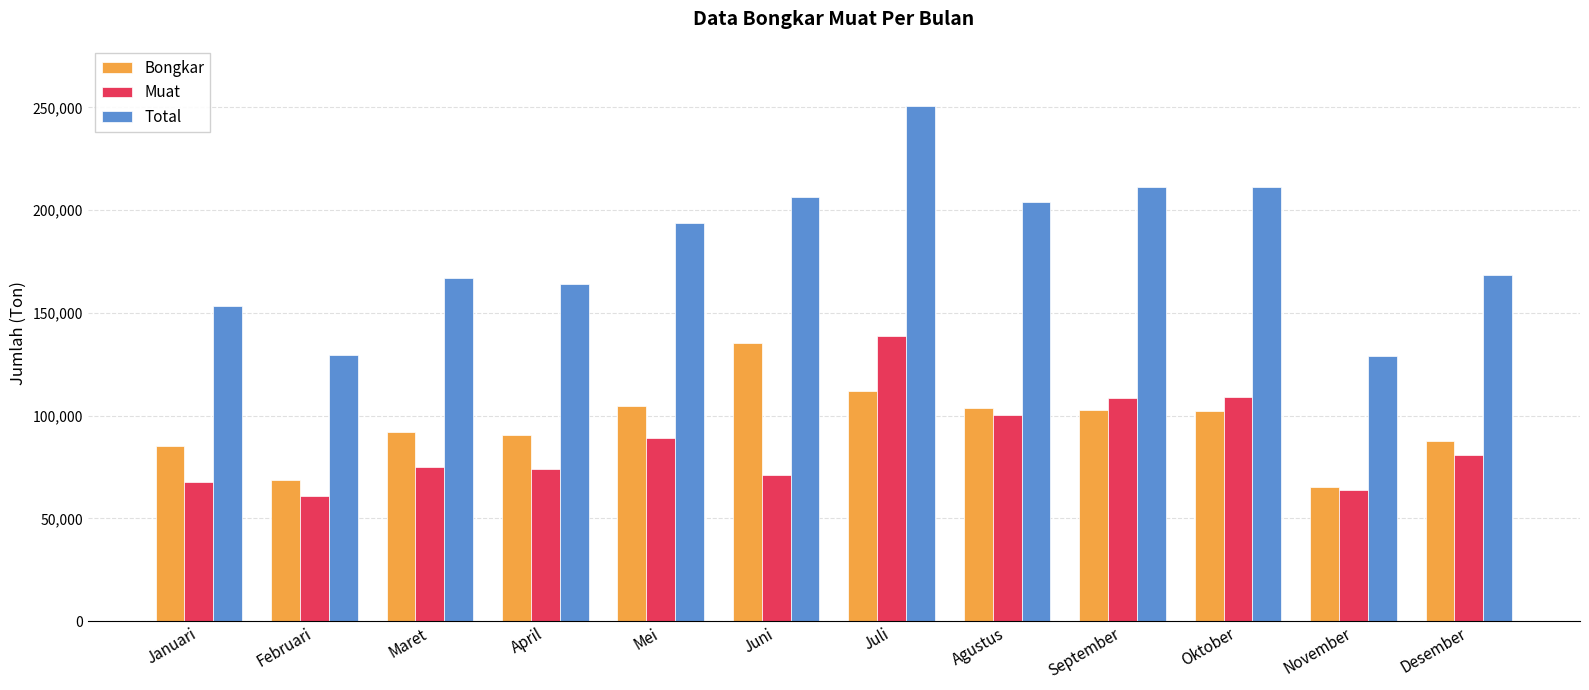

Which series has the largest range (max minus min)?

Total